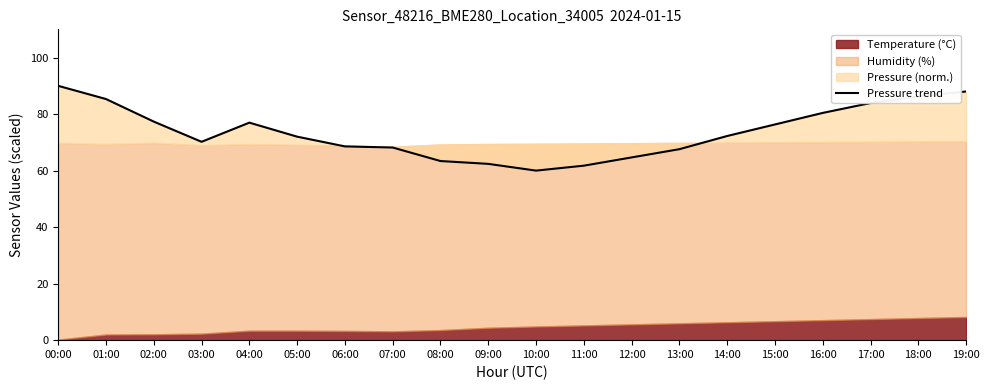

Reading left to right, transcribe all the data shown in this chart.

00:00=90.0	01:00=85.3	02:00=77.3	03:00=70.2	04:00=77.0	05:00=72.0	06:00=68.6	07:00=68.2	08:00=63.4	09:00=62.4	10:00=60.0	11:00=61.8	12:00=64.7	13:00=67.6	14:00=72.3	15:00=76.3	16:00=80.4	17:00=83.9	18:00=86.3	19:00=88.0